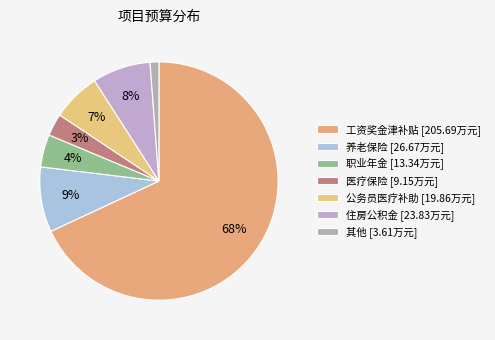

Is there a majority slice in this chart?

Yes